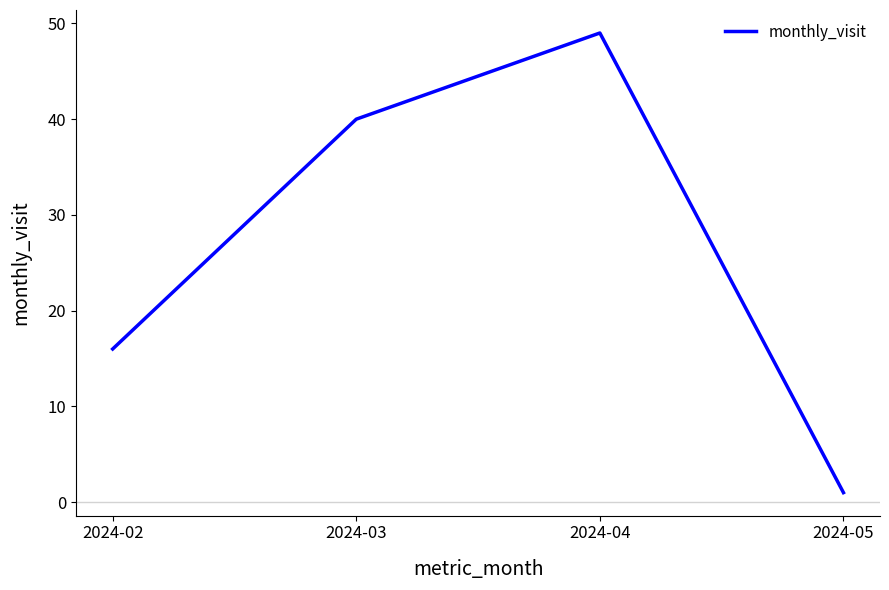

Reading right to left, what are all the values shown in this chart?

1	49	40	16